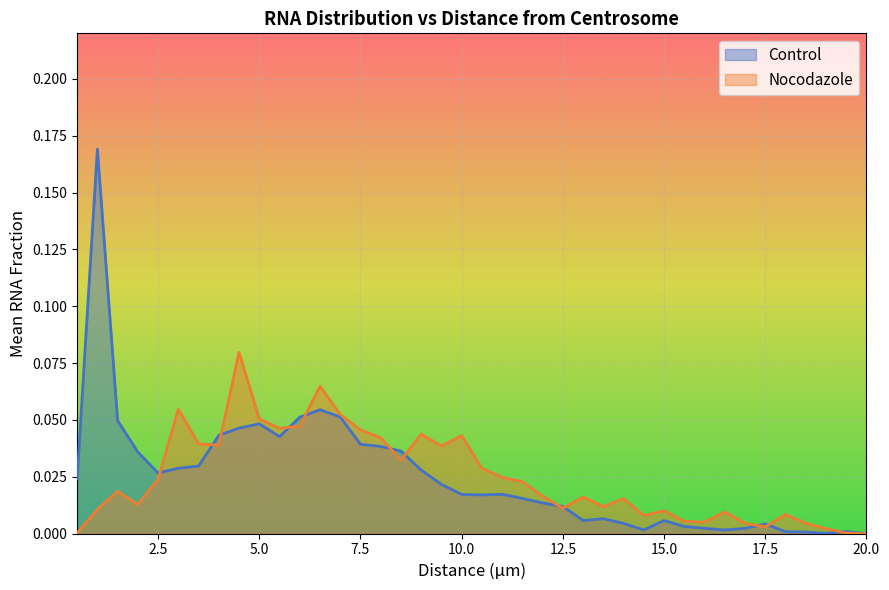

How many values in the Control series exceed 0?

39